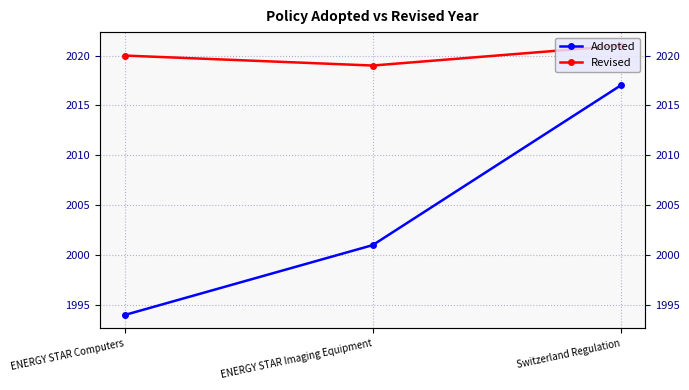

What is the label of the 3rd point from the right?

ENERGY STAR Computers